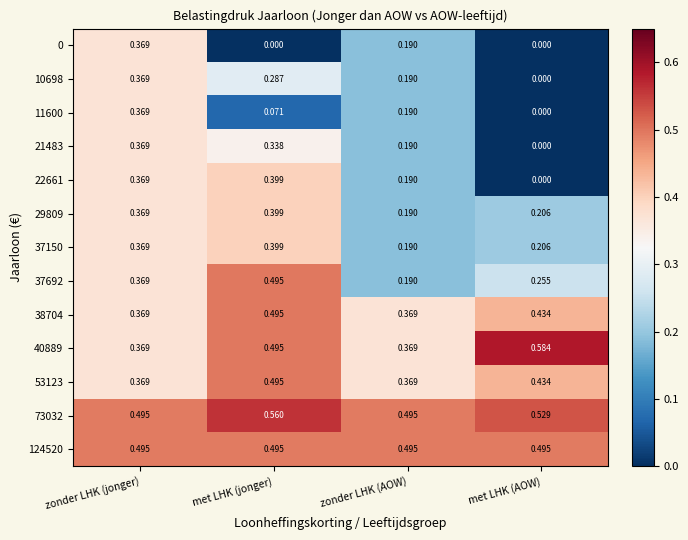

Which category has the highest value in the 0 series?

zonder LHK (jonger)